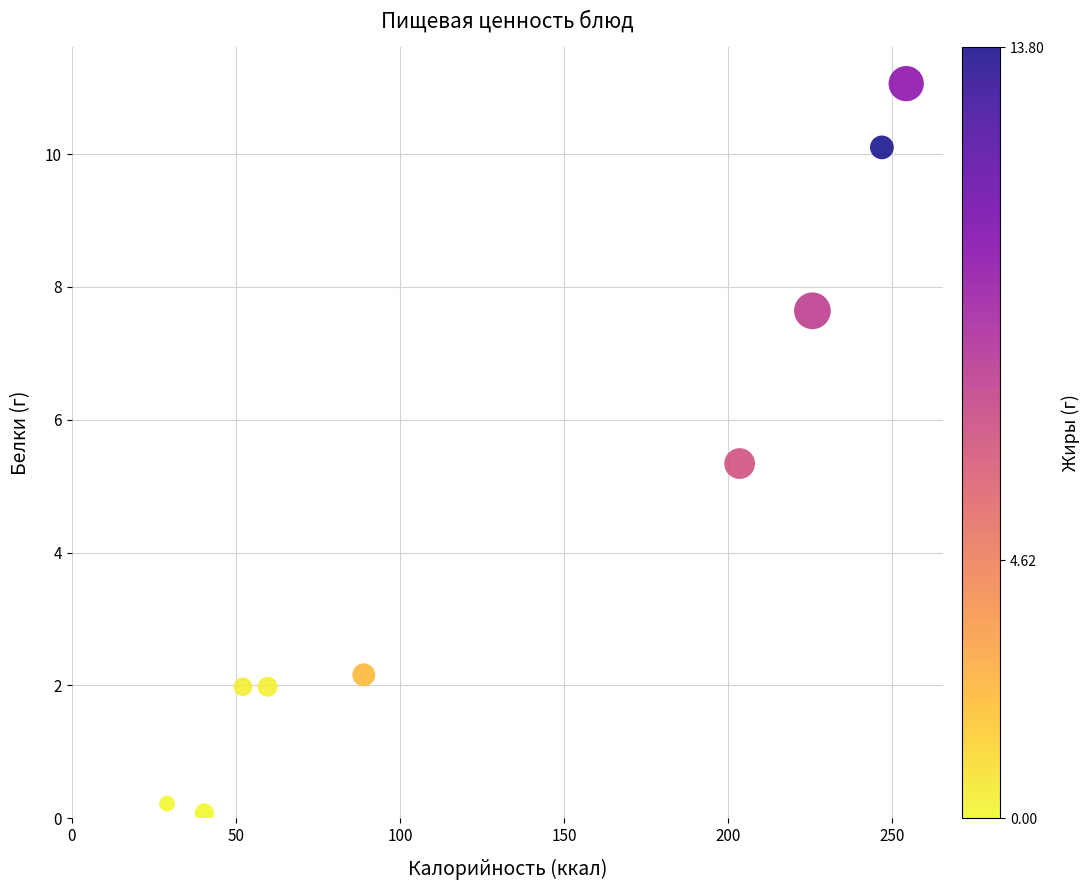

What is the range of Y values (max minus min)?

11.0